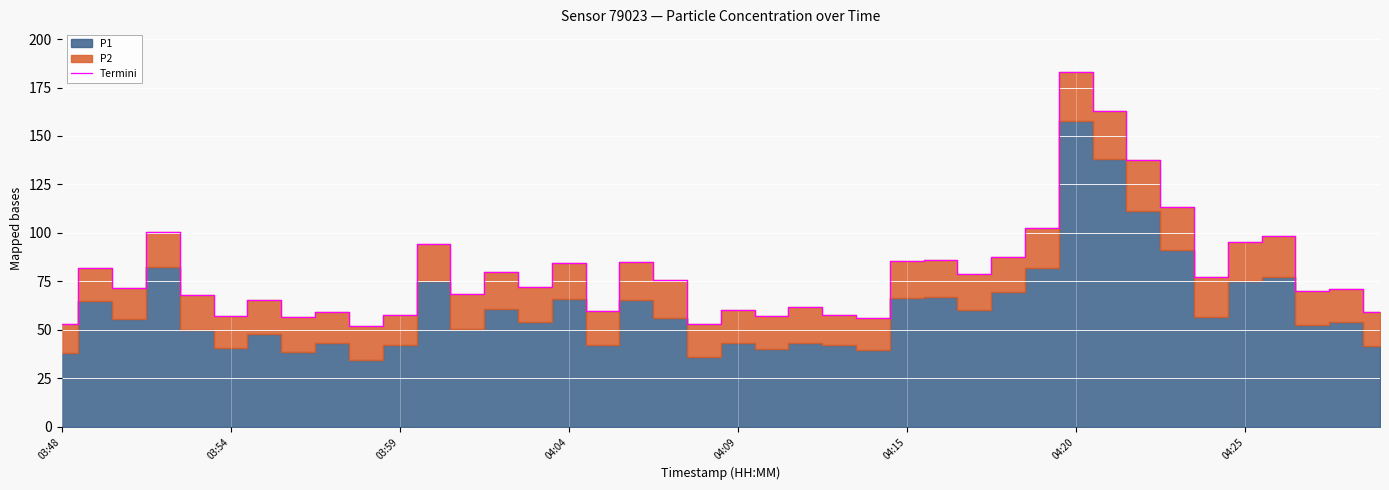

At which label does Termini reach its peak?

04:20